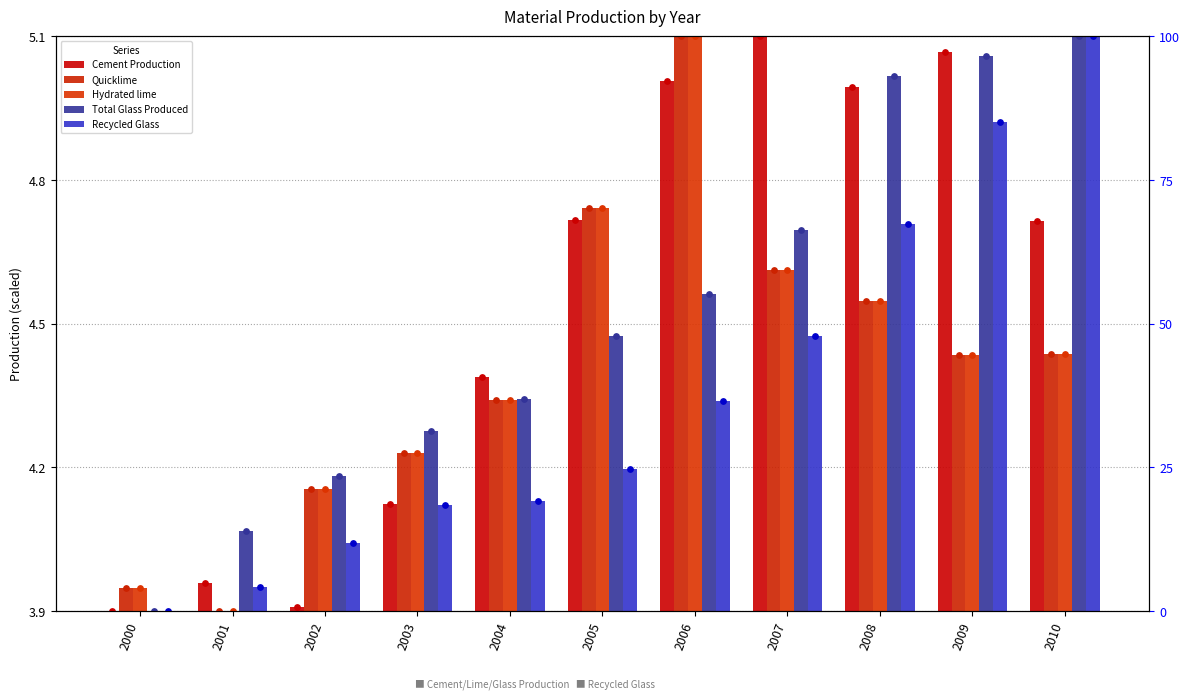

Which series has the largest Y range (max minus min)?

Cement Production